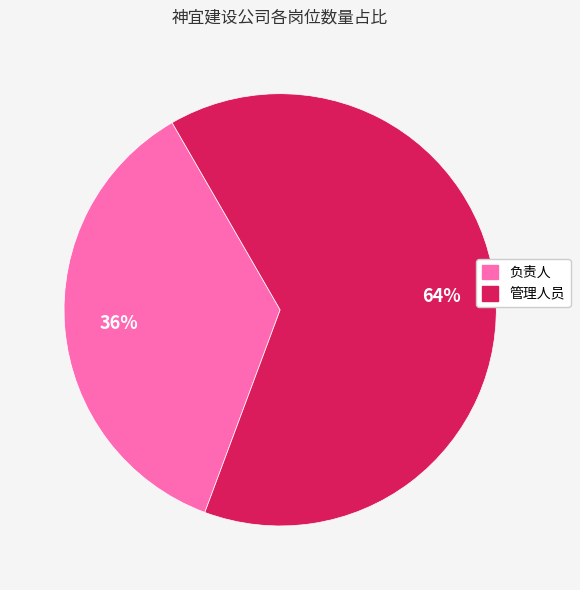

Approximately how many times larger is the value at 管理人员 compared to 负责人?

1.8